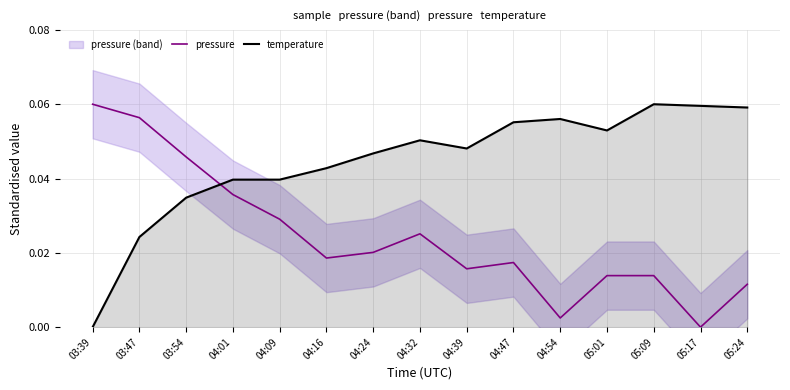

Reading left to right, list all the values displayed in this chart.

pressure: 0.1	0.1	0.0	0.0	0.0	0.0	0.0	0.0	0.0	0.0	0.0	0.0	0.0	0.0	0.0
temperature: 0.0	0.0	0.0	0.0	0.0	0.0	0.0	0.1	0.0	0.1	0.1	0.1	0.1	0.1	0.1